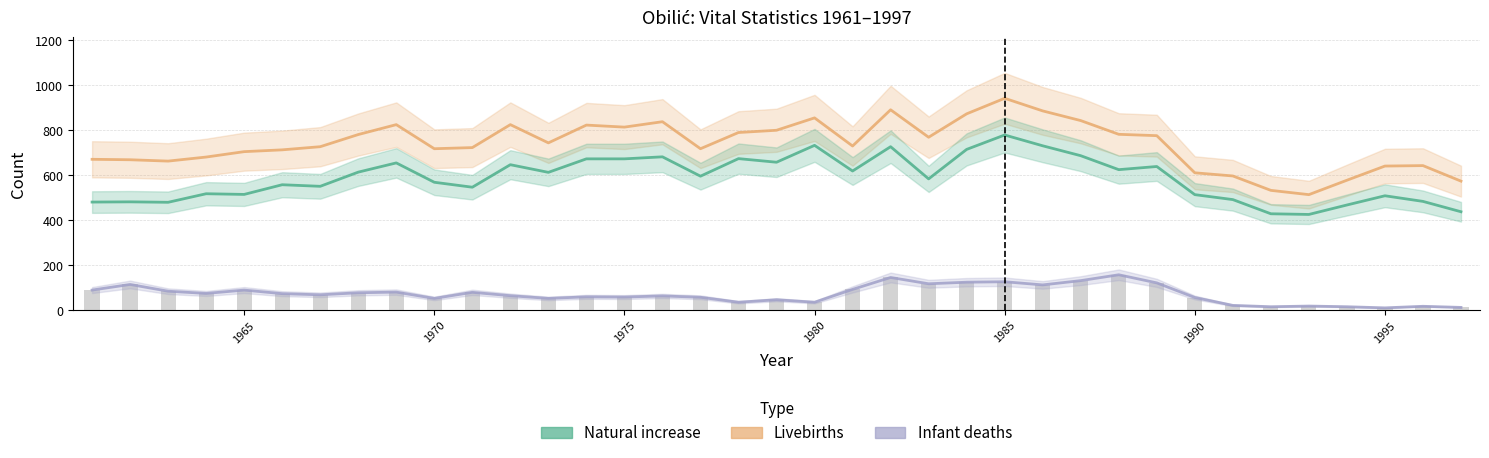

Reading right to left, list all the values displayed in this chart.

Livebirths: 573	642	640	577	513	532	596	610	775	781	842	885	941	872	768	890	729	854	799	789	717	837	813	822	743	824	722	717	824	780	726	712	704	680	662	668	670
Natural increase: 437	483	508	467	425	428	491	513	638	624	686	730	778	714	583	726	618	732	657	673	595	681	672	672	612	646	546	568	654	613	550	557	514	517	479	481	480
Infant deaths: 12	17	10	15	18	15	21	56	121	157	131	112	126	124	117	145	92	35	46	35	57	63	58	59	52	64	79	52	80	77	68	73	89	74	84	114	89
Infant deaths (bars): 12	17	10	15	18	15	21	56	121	157	131	112	126	124	117	145	92	35	46	35	57	63	58	59	52	64	79	52	80	77	68	73	89	74	84	114	89